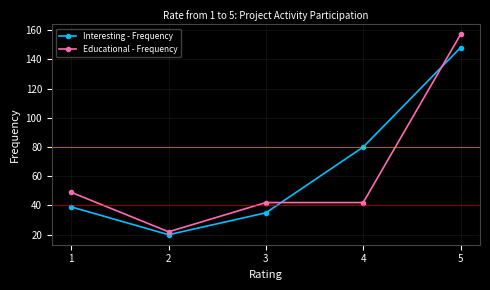

At which label is Interesting - Frequency closest to 84?

4